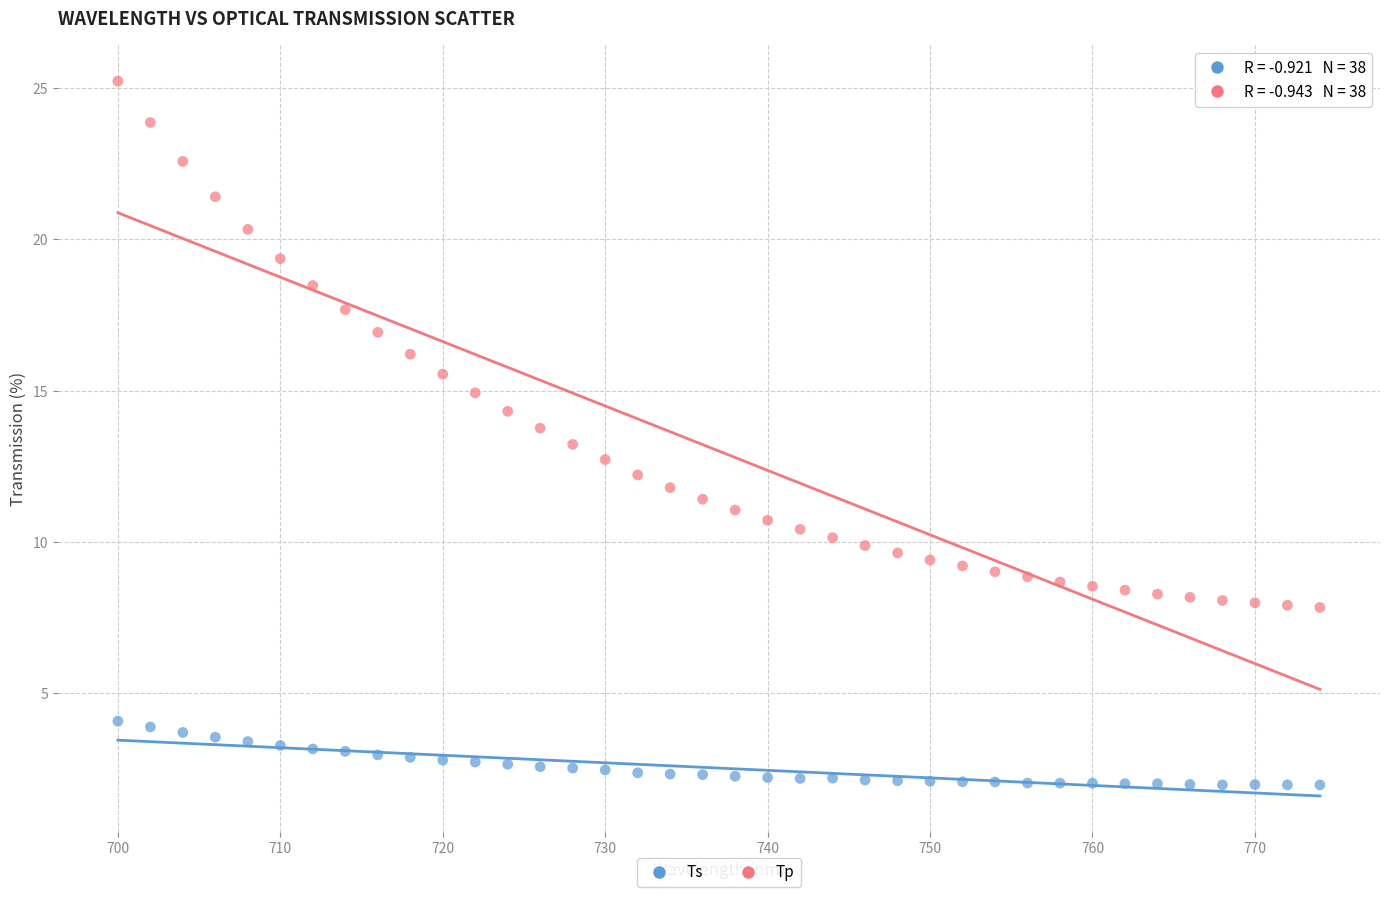

Which series reaches the maximum Y coordinate?

Tp